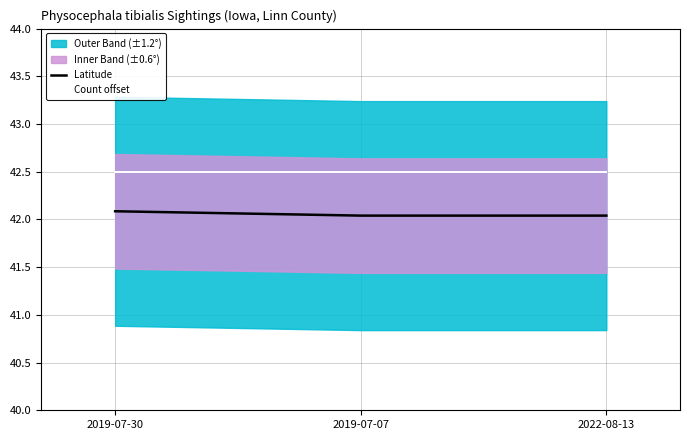

List the series in order of their overall mean, lowest first.

Latitude, Count offset